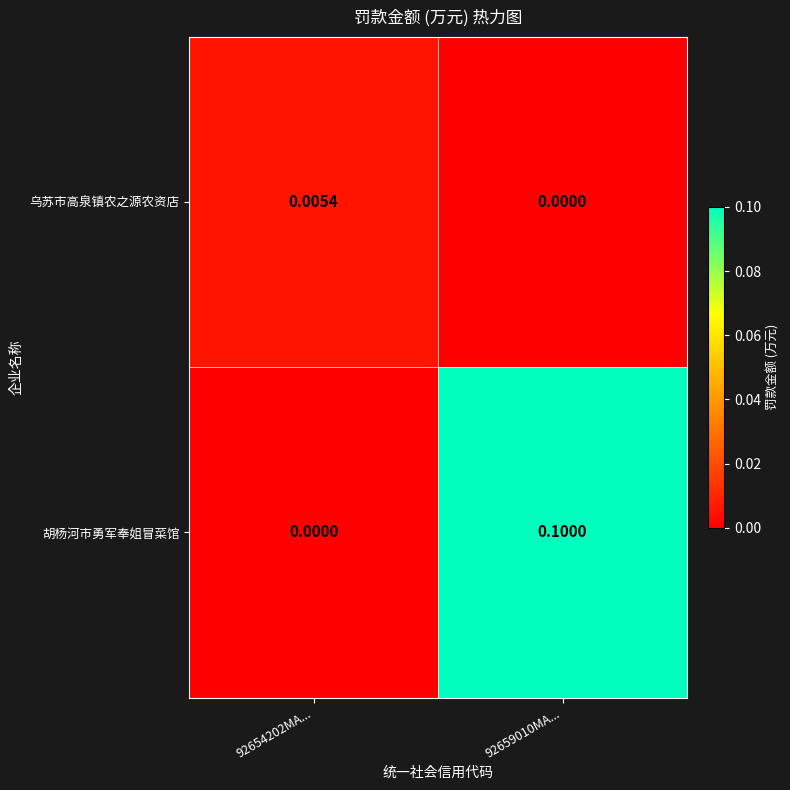

Is the value of 乌苏市高泉镇农之源农资店 at 92654202MA... greater than the value of 胡杨河市勇军奉姐冒菜馆 at 92659010MA...?

No